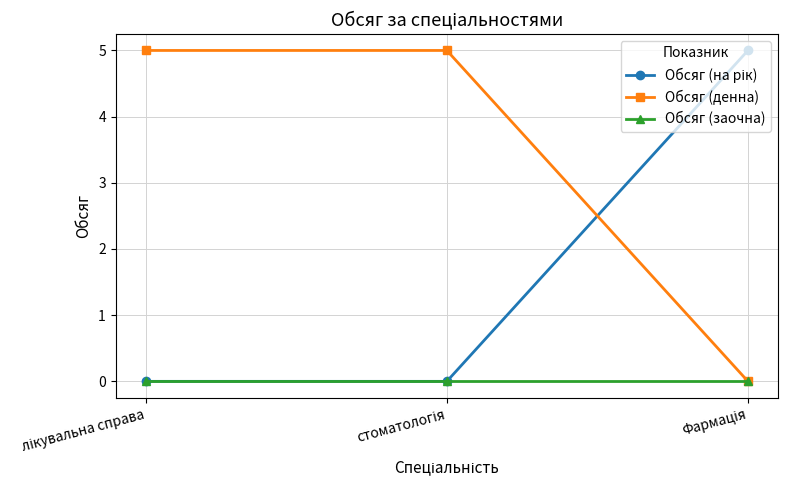

What is the greatest value displayed?

5